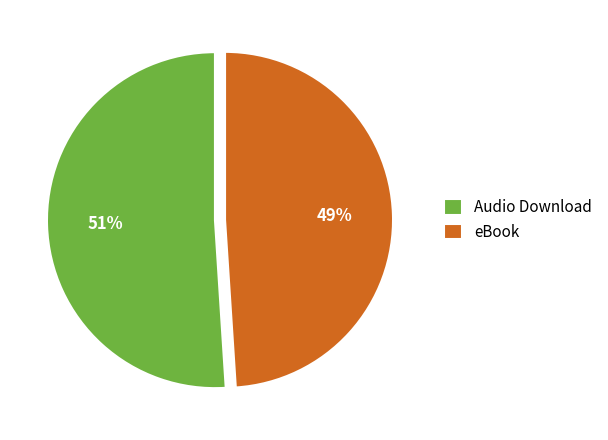

Between eBook and Audio Download, which is larger?

Audio Download